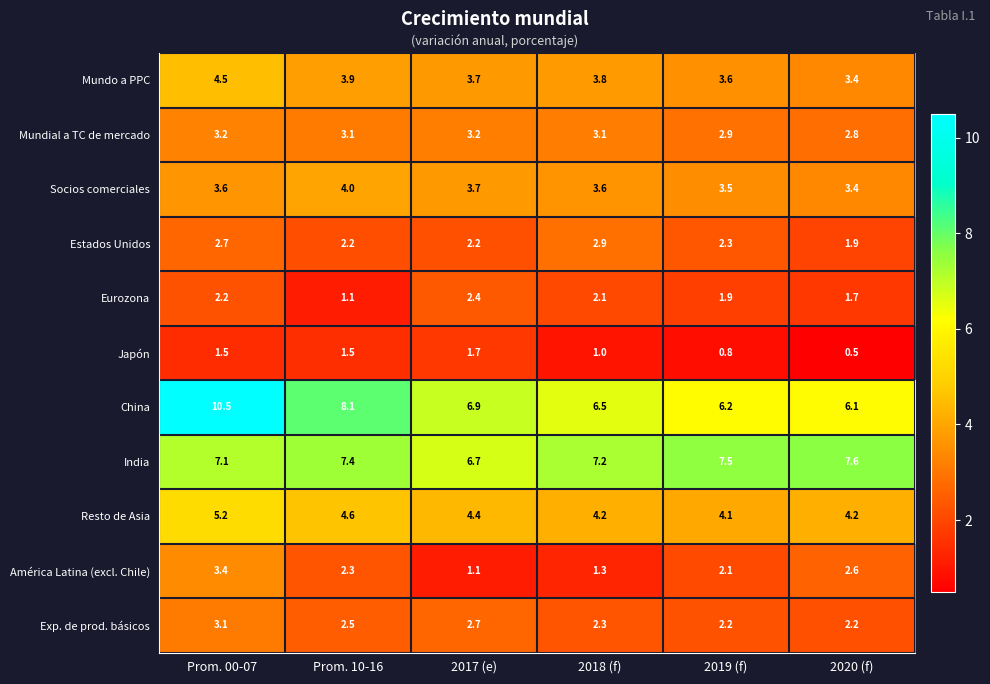

At which category is the sum across all series the highest?

Prom. 00-07